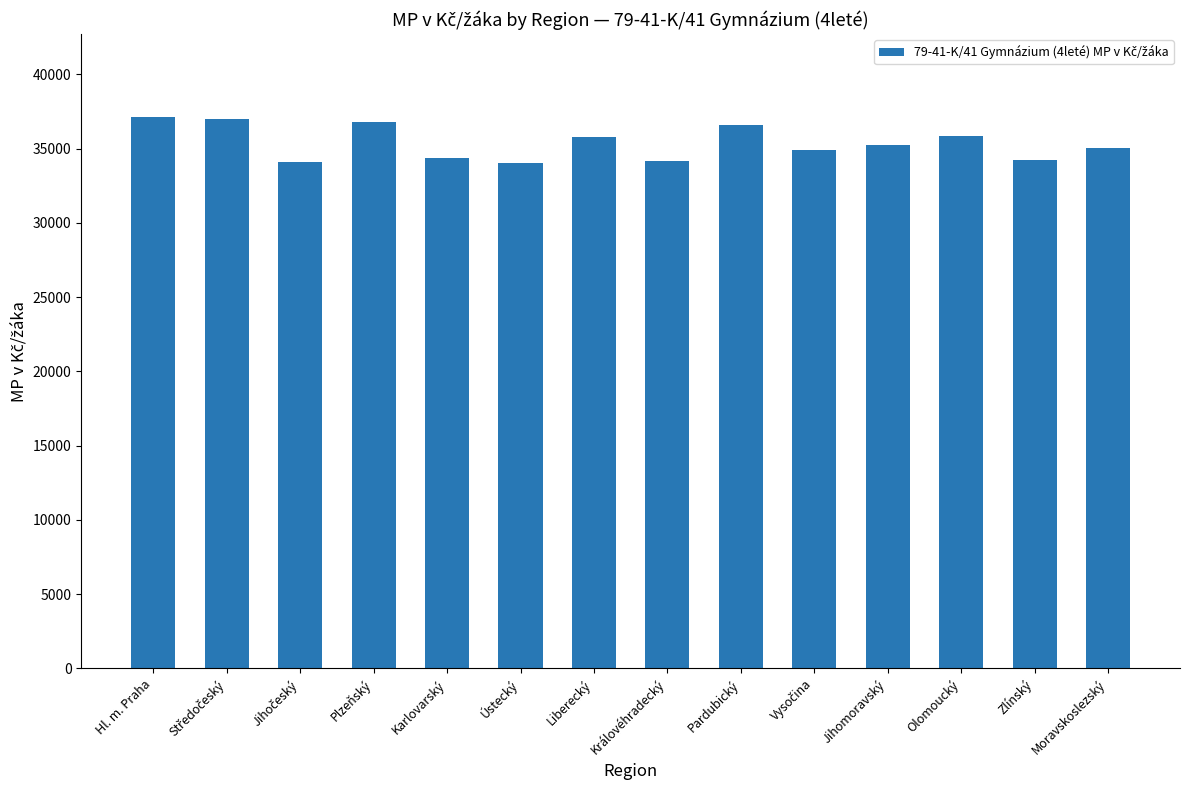

What value does the data have at Královéhradecký?

34164.6